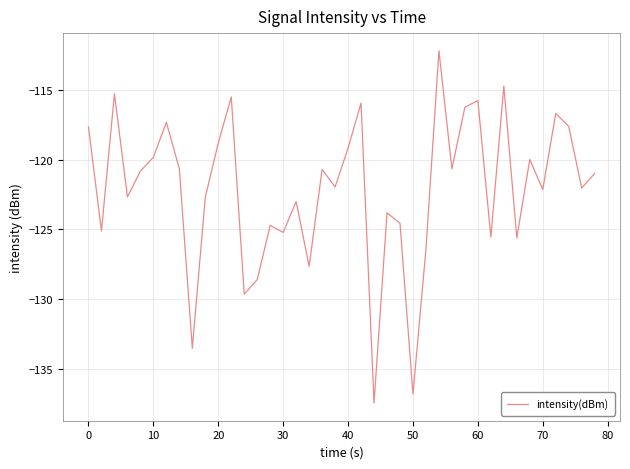

What is the minimum value shown in the chart?

-137.4